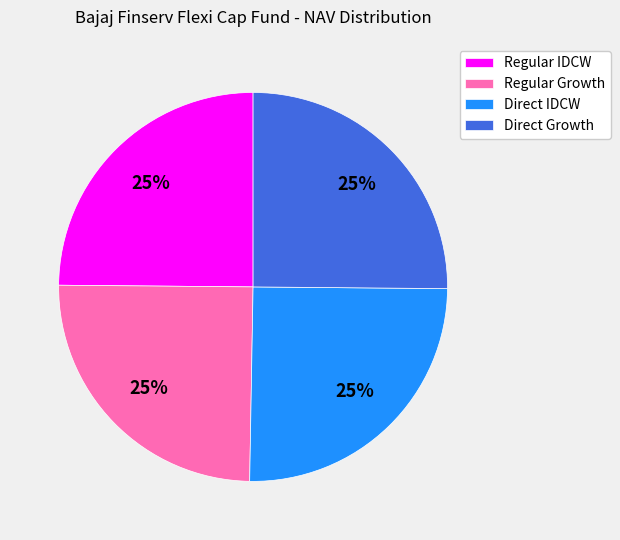

The Regular IDCW slice represents 25% of the pie. True or false?

True